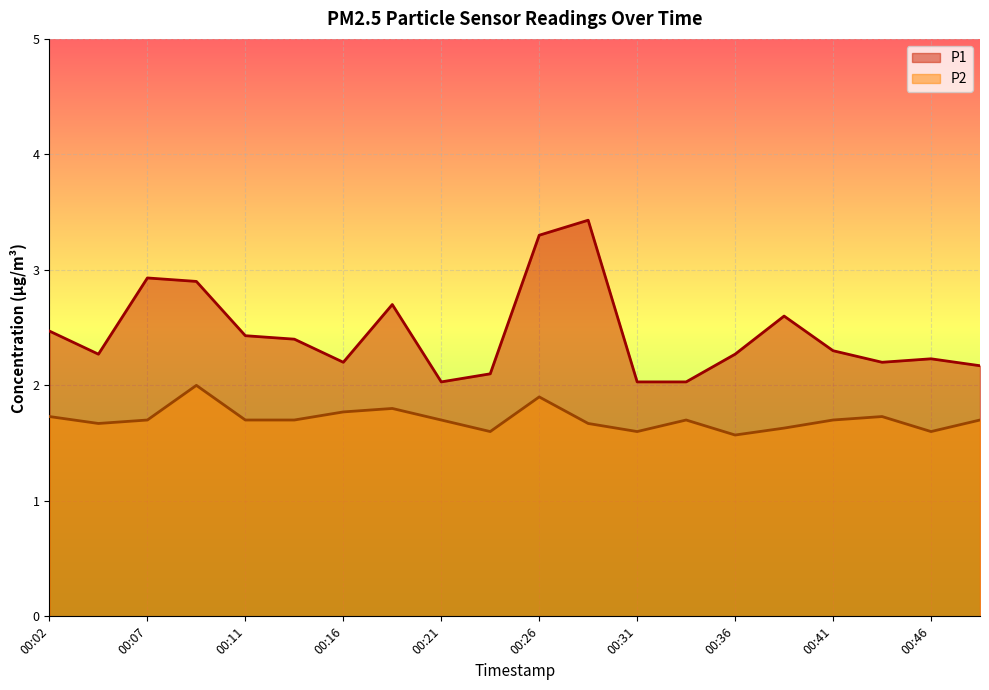

How many interior local peaks does the P2 series have?

5